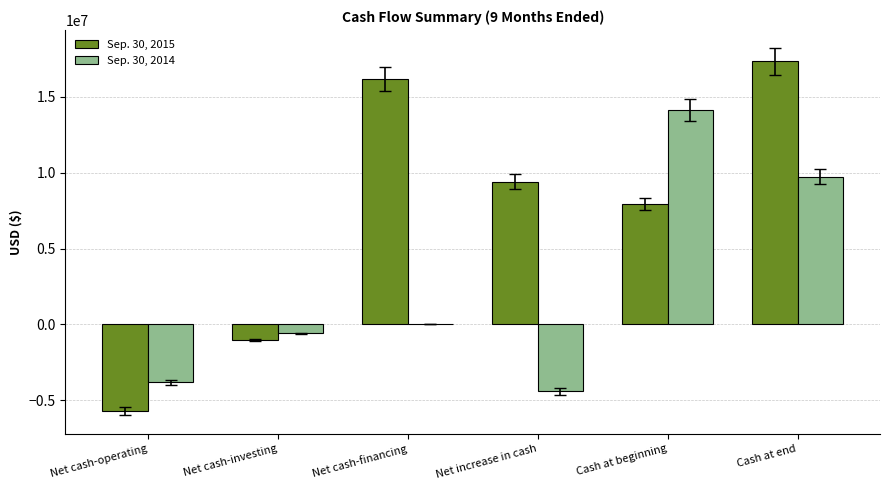

What is the sum of the Sep. 30, 2015 values at Net cash-investing and Net cash-financing?

15119104